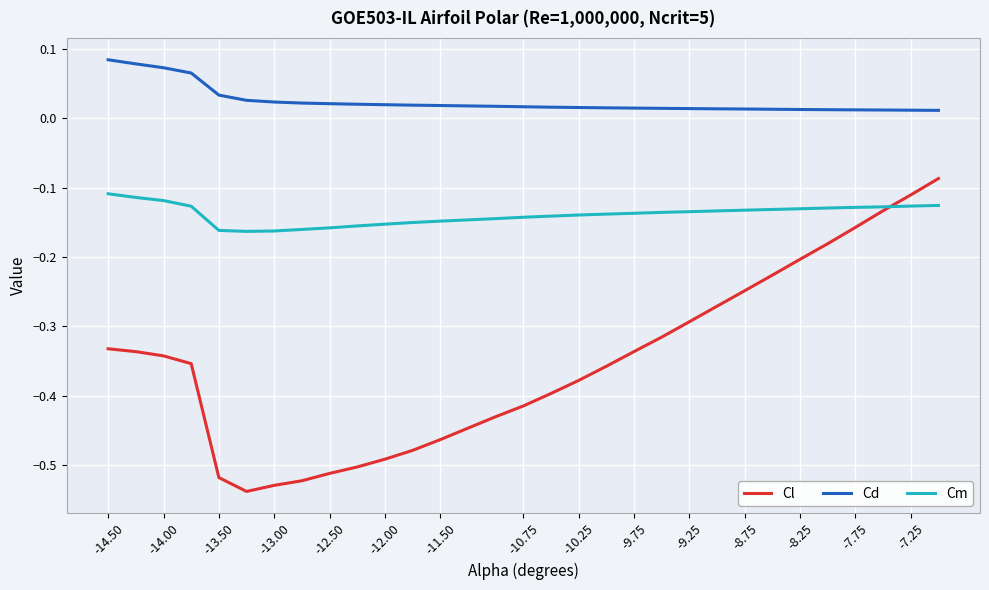

Which series has the largest total across all categories?

Cd